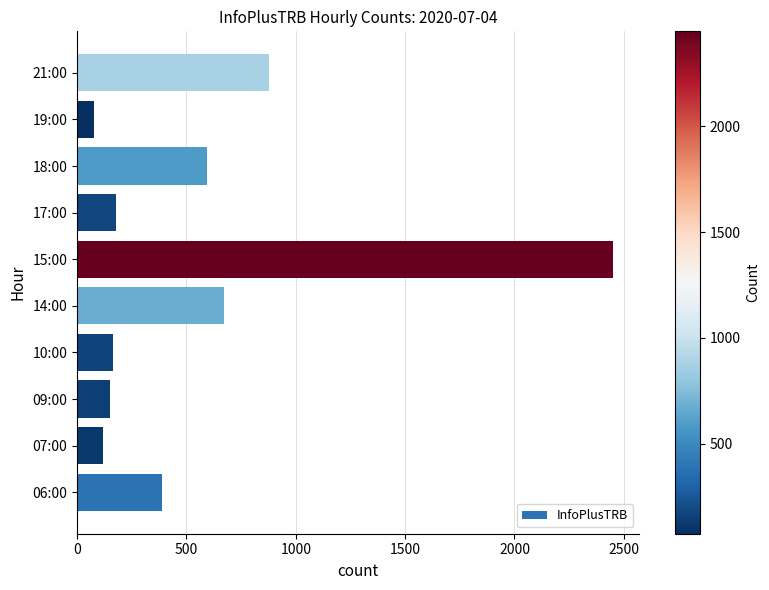

Are the bars grouped side by side (vs. stacked)?

No